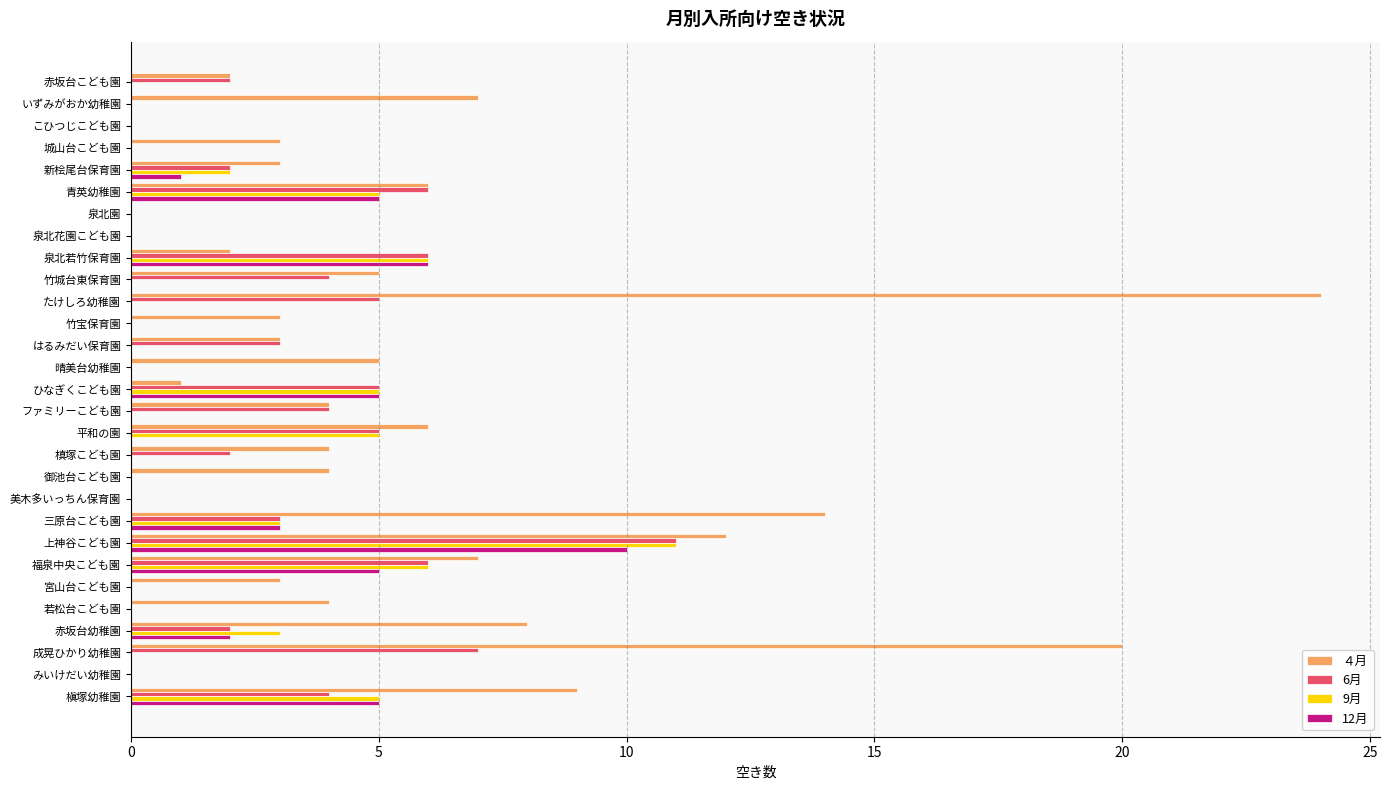

Between こひつじこども園 and 新桧尾台保育園, which series saw the biggest shift?

４月